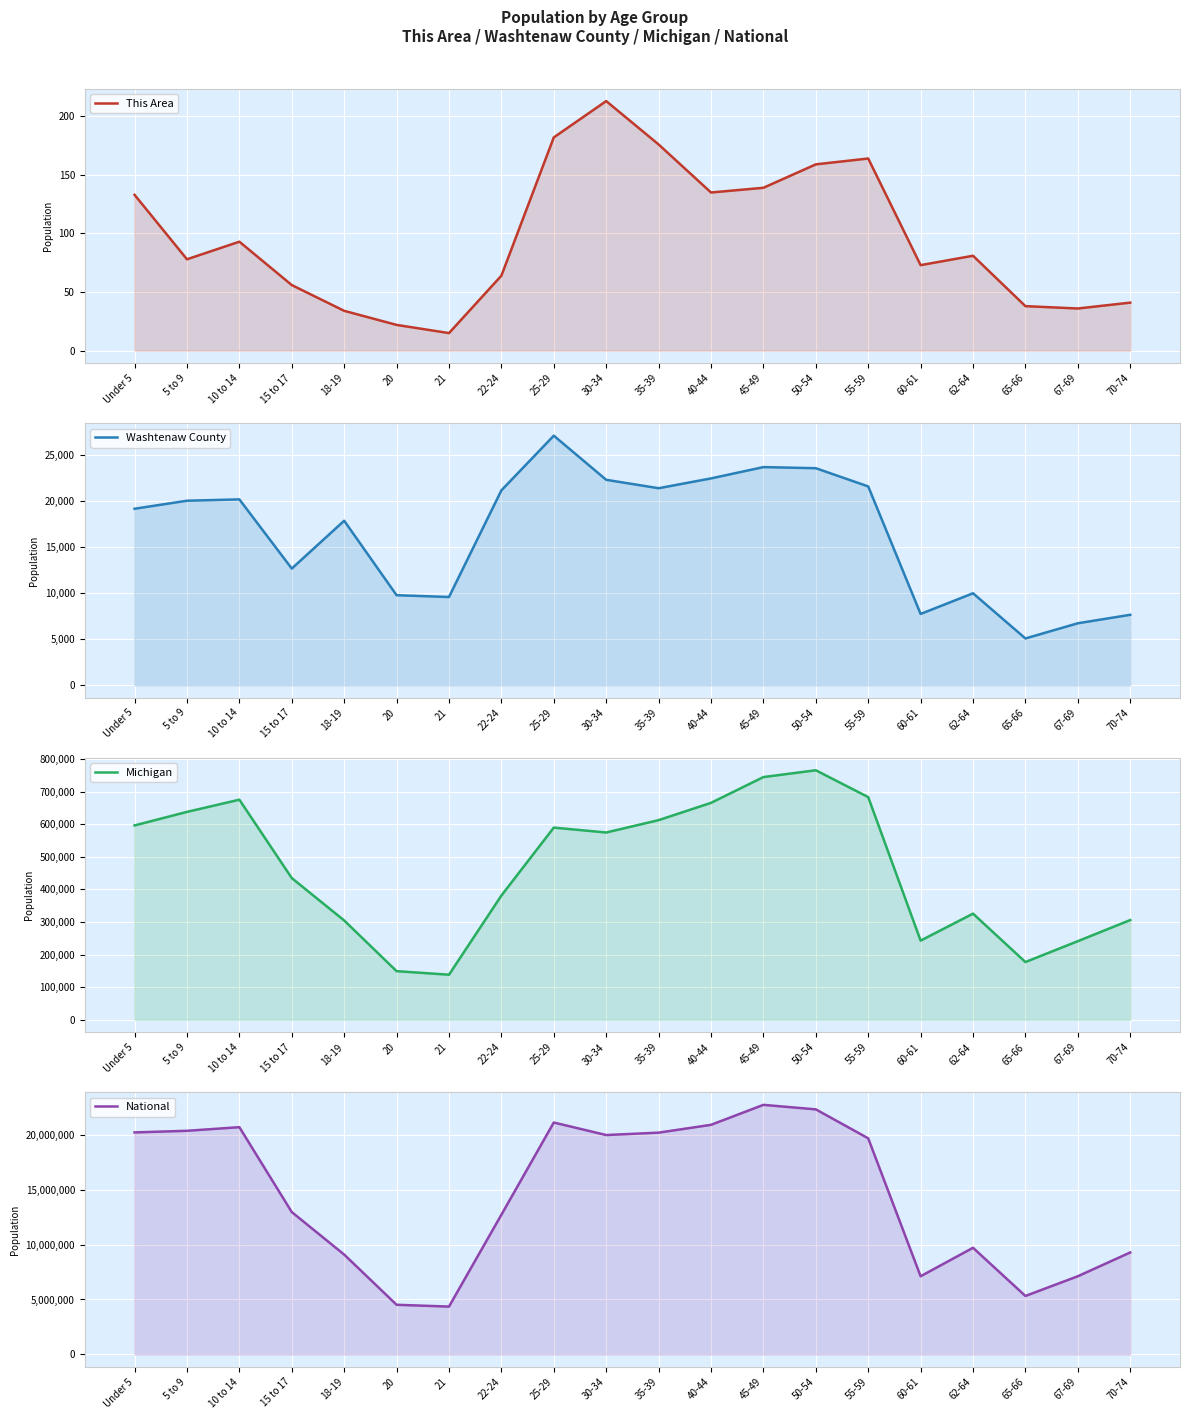

Rank the series at 10 to 14 from highest to lowest value.

National, Michigan, Washtenaw County, This Area